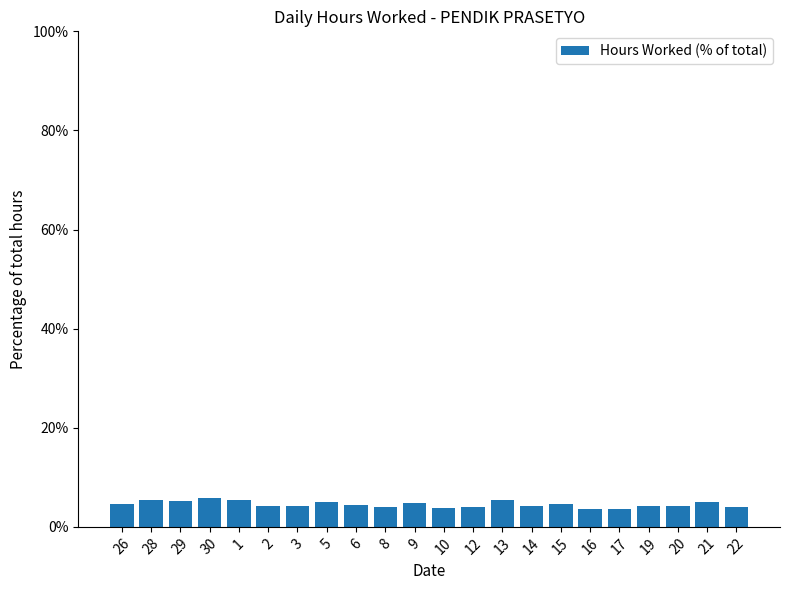

What is the value of the 7th bar from the left?

4.2